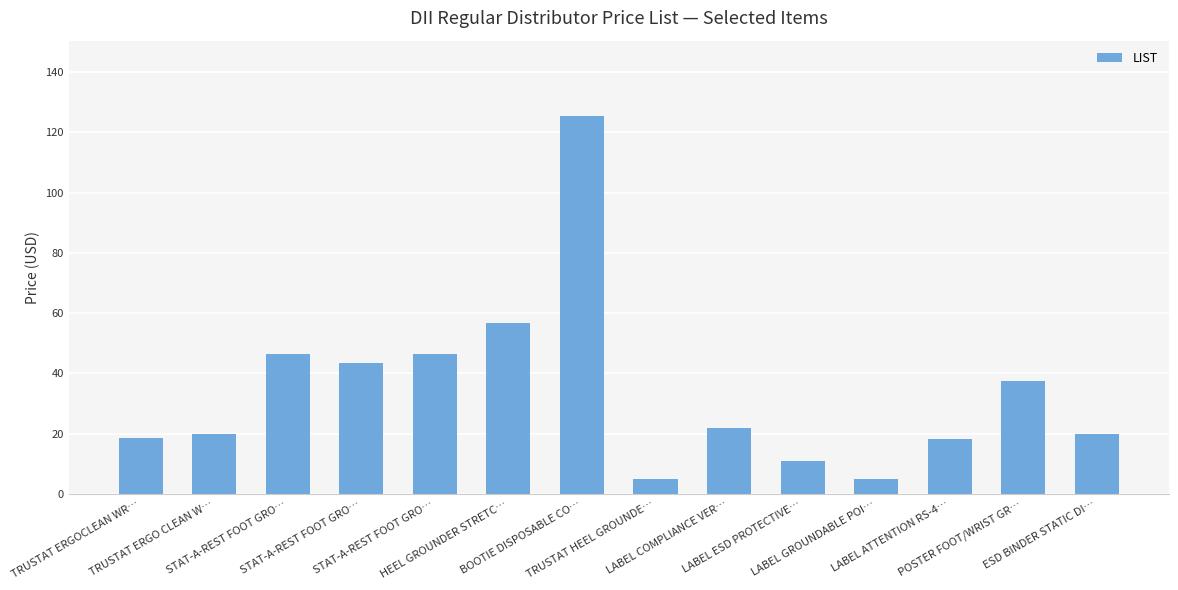

What is the sum of all values?

475.4